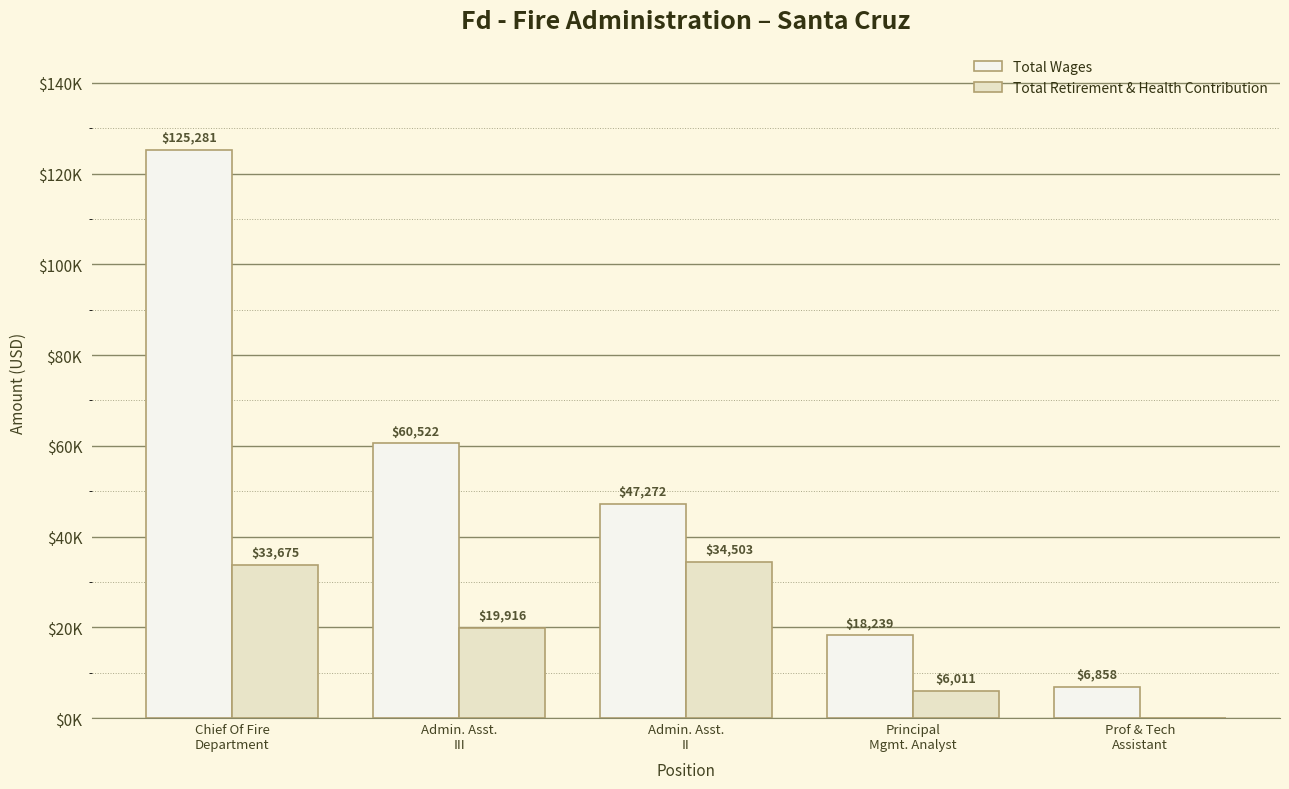

Are the bars horizontal?

No